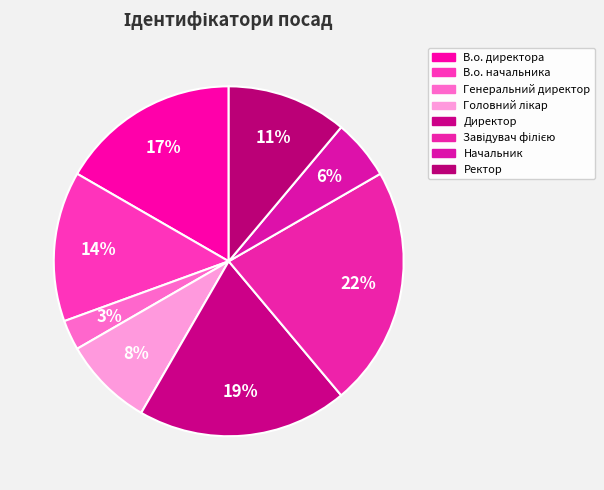

To the nearest percent, what portion does В.о. директора represent?

17%